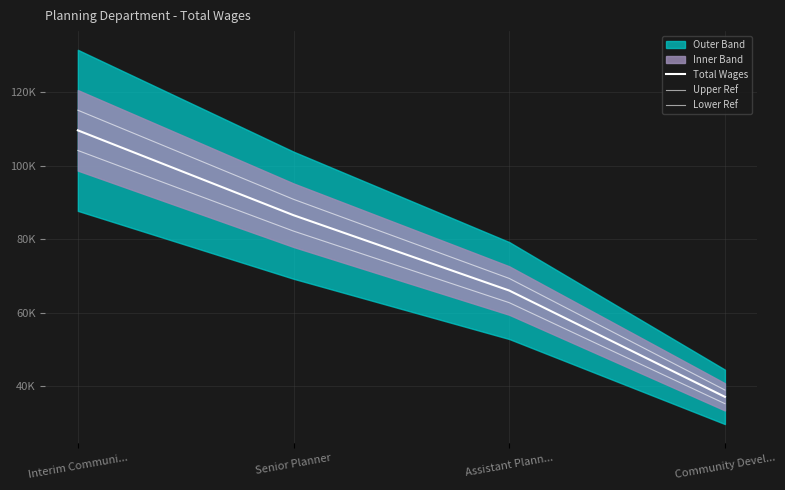

Reading left to right, list all the values displayed in this chart.

Total Wages: Interim Communi...=109589.0	Senior Planner=86493.0	Assistant Plann...=65988.0	Community Devel...=37056.0
Upper Ref: Interim Communi...=115068.5	Senior Planner=90817.7	Assistant Plann...=69287.4	Community Devel...=38908.8
Lower Ref: Interim Communi...=104109.5	Senior Planner=82168.3	Assistant Plann...=62688.6	Community Devel...=35203.2